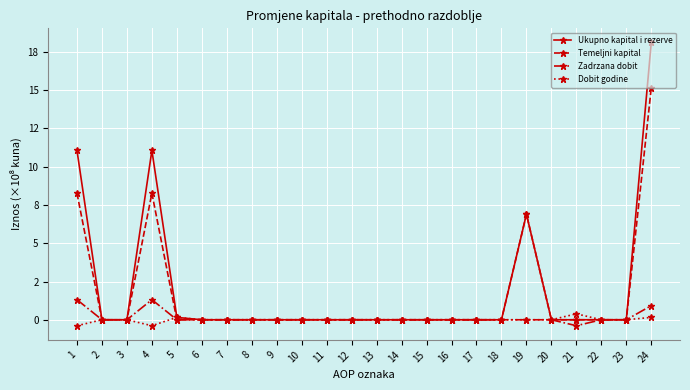

After their last crossing, which series has the higher values: Dobit godine or Temeljni kapital?

Dobit godine